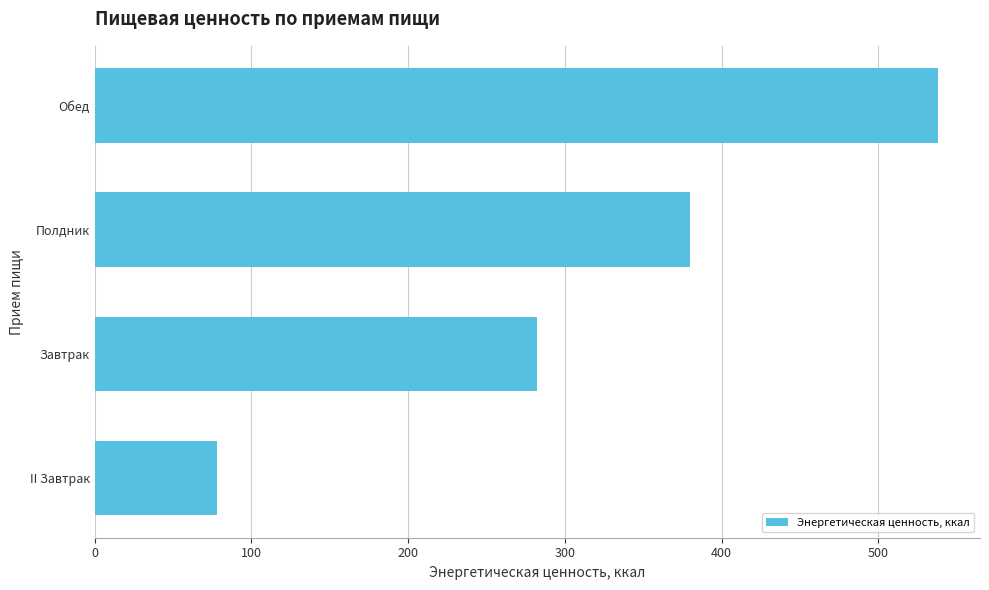

Does the chart contain any negative values?

No